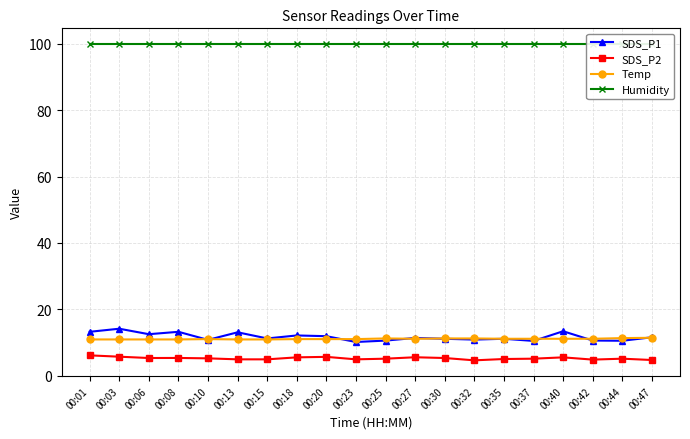

What is the approximate value of Humidity at 00:08?

99.9